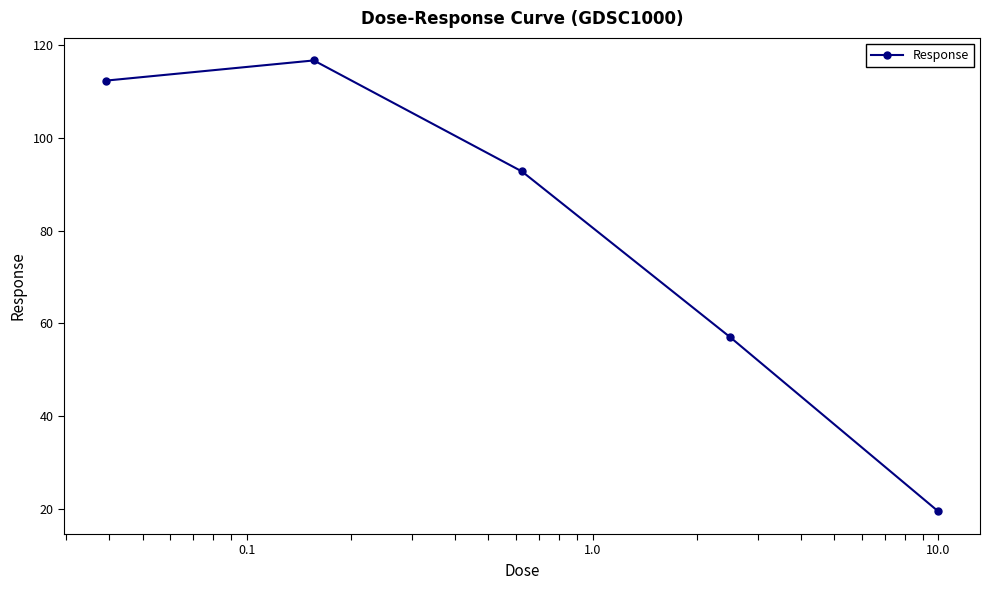

What is the difference between the maximum and minimum values?

97.2